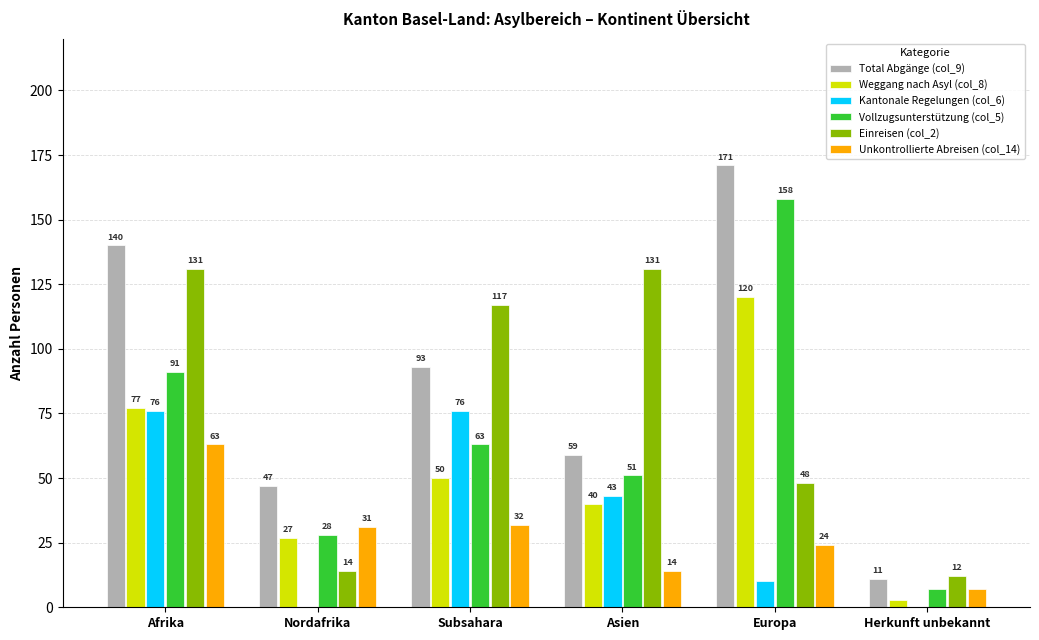

Are the bars grouped side by side (vs. stacked)?

Yes